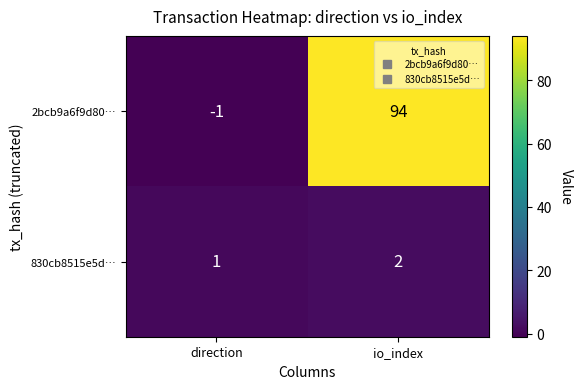

Is it true that 830cb8515e5d… equals 2 at io_index?

True